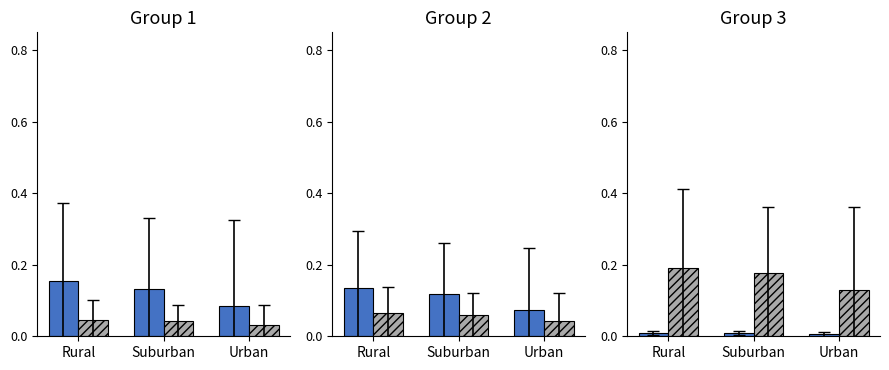

The Solid series shows 0.0 at Suburban. True or false?

False